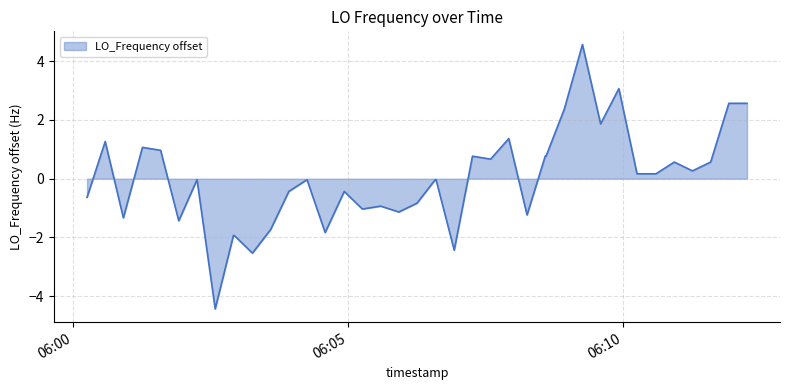

What is the difference between the maximum and minimum values?

9.0